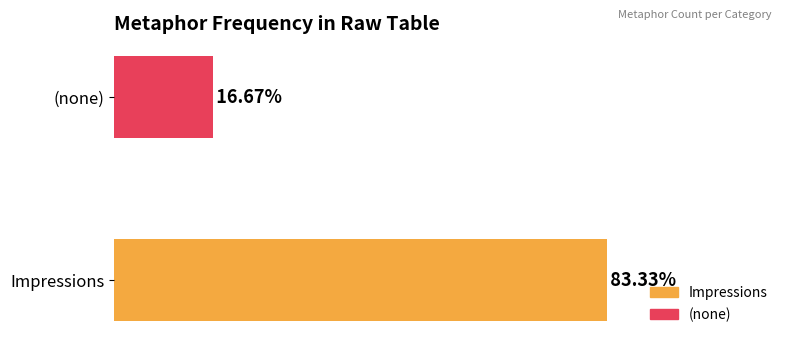

Reading left to right, extract all data points from this chart.

5	1